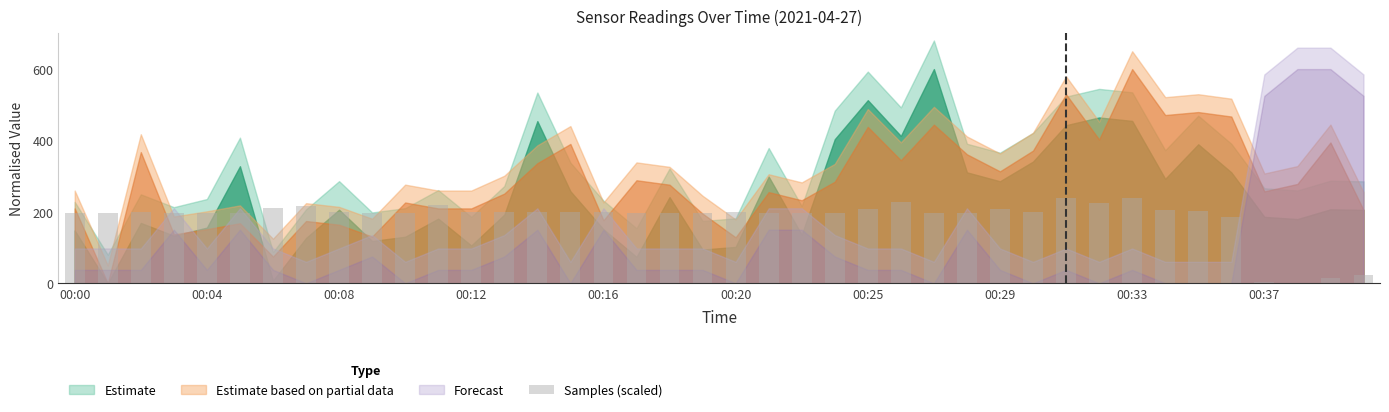

What is the greatest value displayed?

240.0